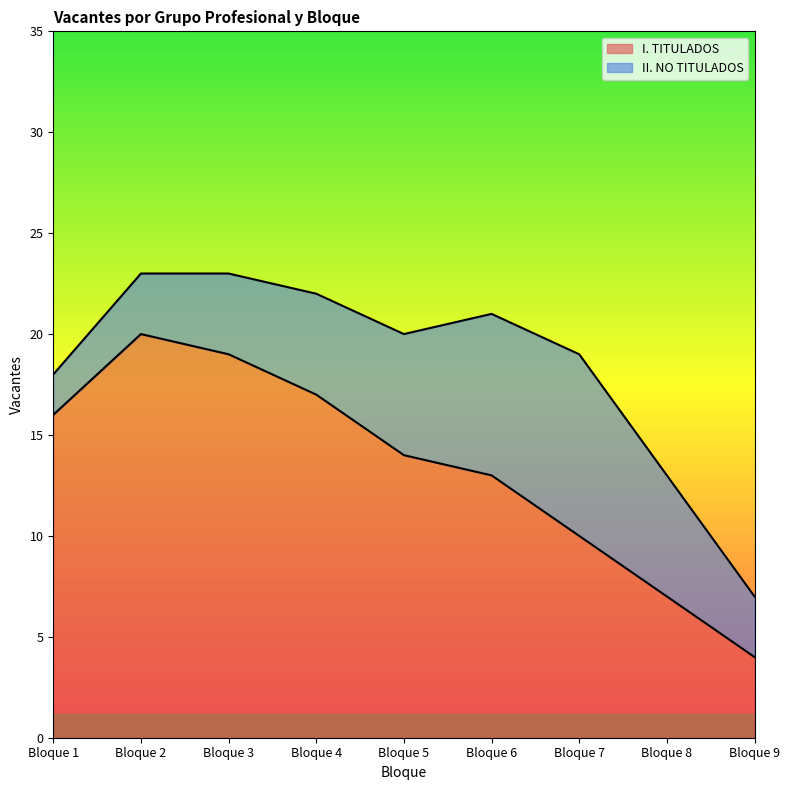

Rank the categories by value from highest to lowest.

Bloque 2, Bloque 3, Bloque 4, Bloque 1, Bloque 5, Bloque 6, Bloque 7, Bloque 8, Bloque 9